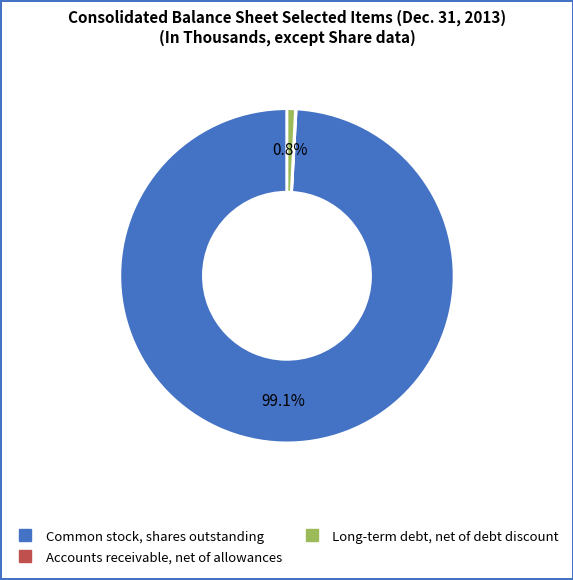

Is the sum of Long-term debt, net of debt discount and Common stock, shares outstanding greater than half?

Yes